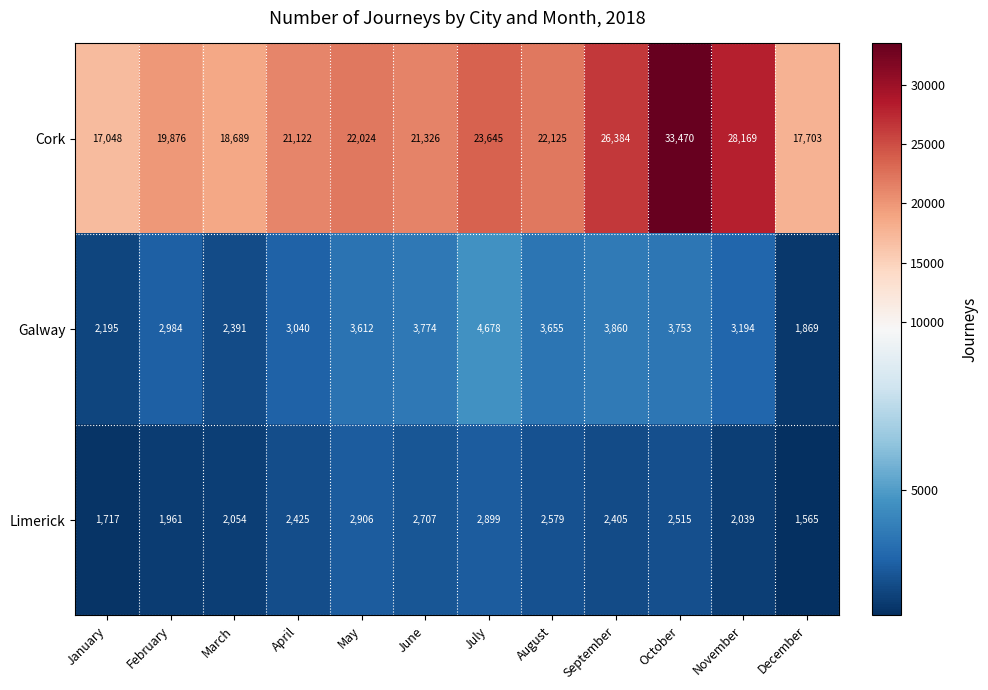

Between February and June, which series saw the biggest shift?

Cork